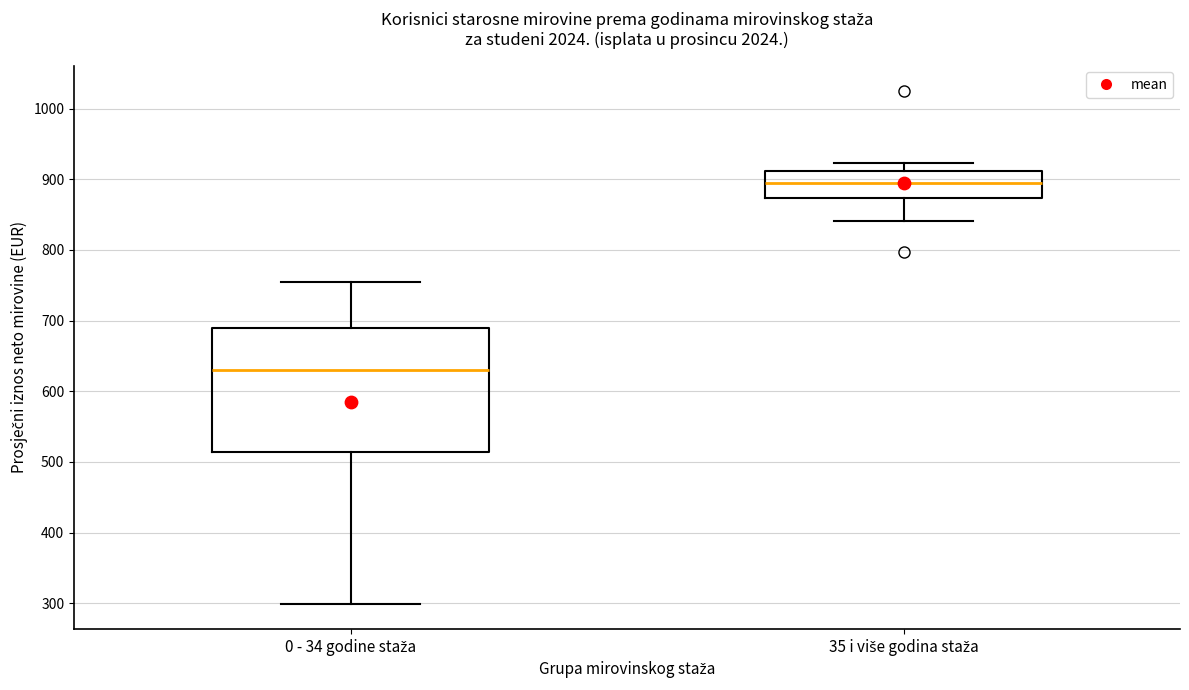

Where does the median line of the box for 0 - 34 godine staža sit on the y-axis? The values are not printed on the chart, so give them approximately, as read against the axis.

630